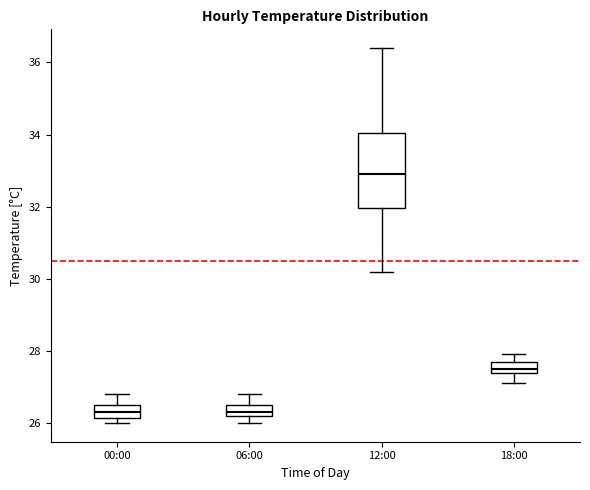

Where is the lower edge of the box for 06:00 on the y-axis? The values are not printed on the chart, so give them approximately, as read against the axis.

26.2